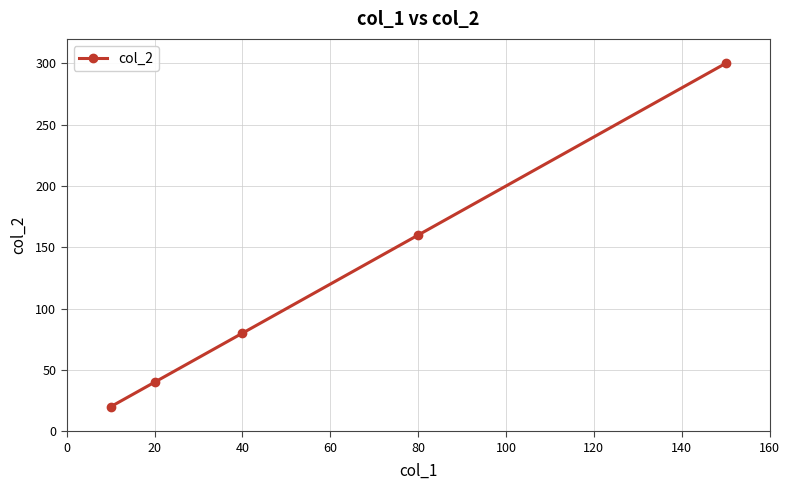

What is the minimum value shown in the chart?

20